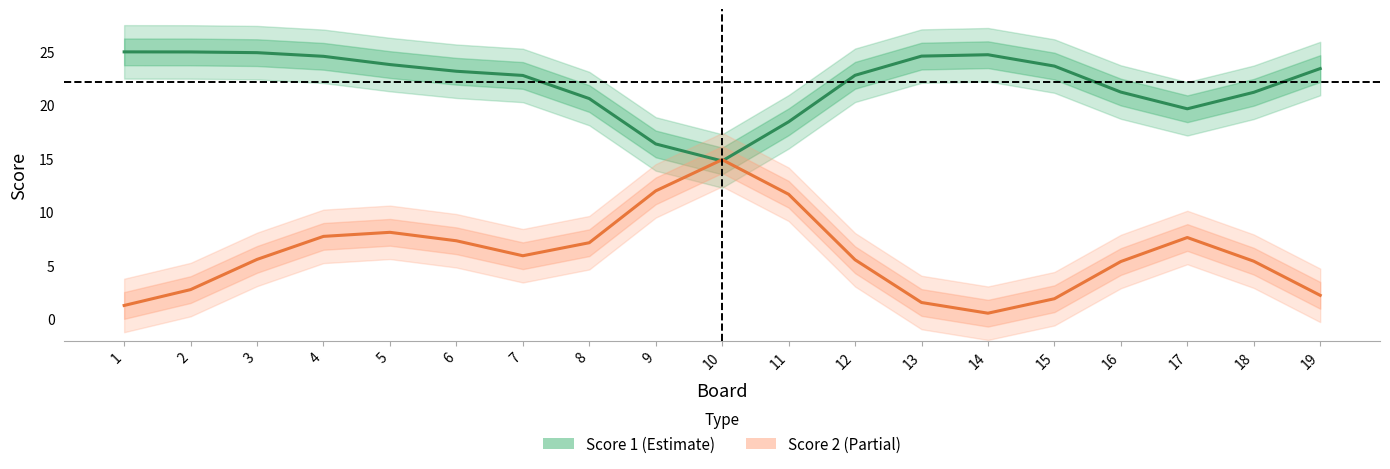

At which category is the sum across all series the highest?

4